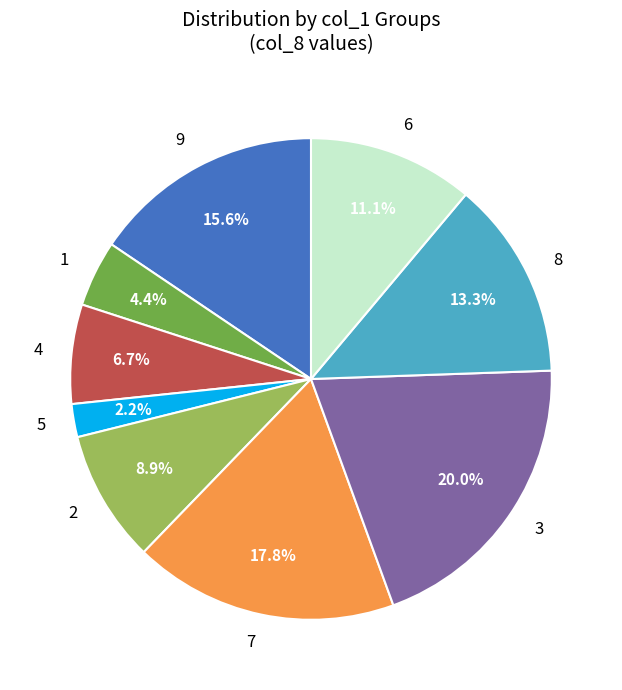

To the nearest percent, what portion does 5 represent?

2%